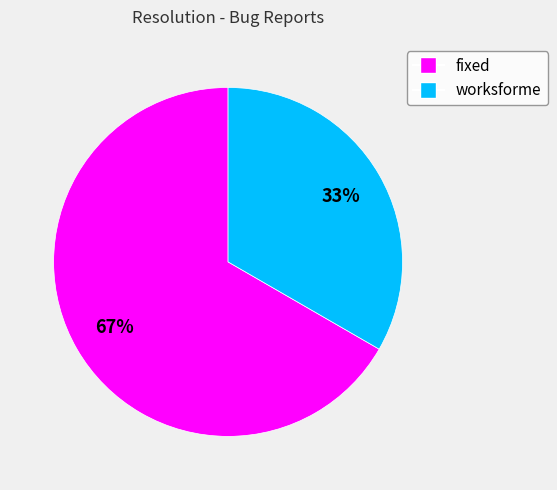

To the nearest percent, what percentage of the pie is worksforme?

33%